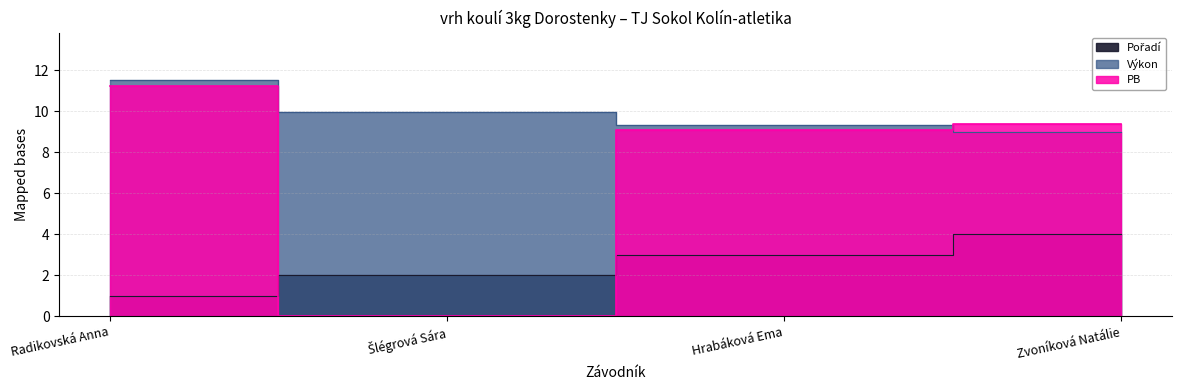

Which category has the highest value in the PB series?

Radikovská Anna